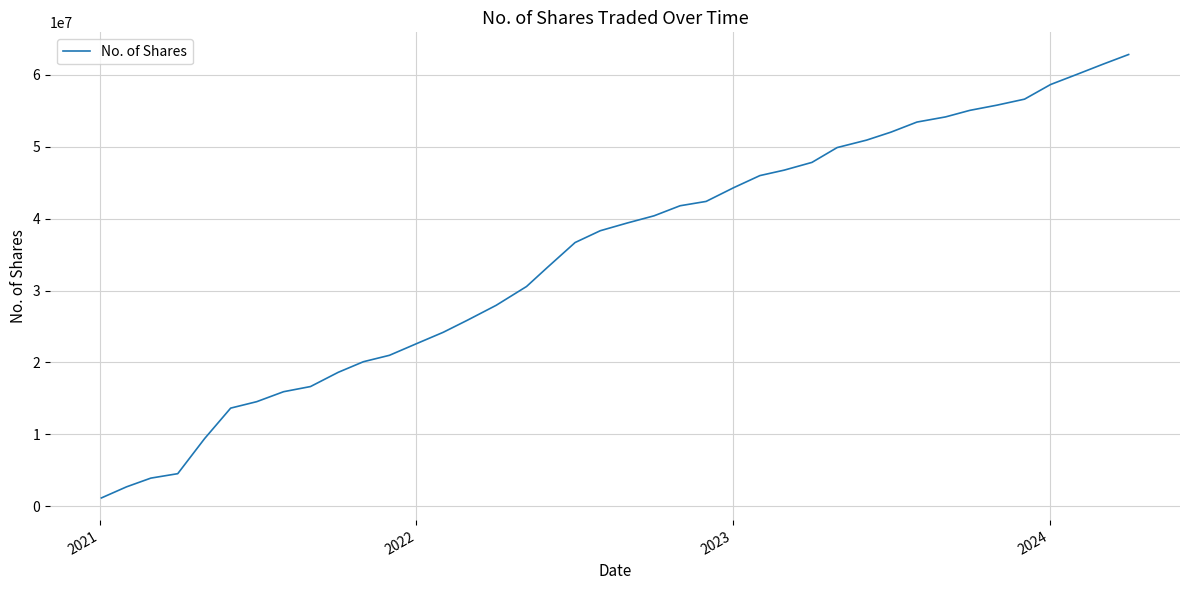

What is the maximum value shown in the chart?

62847126